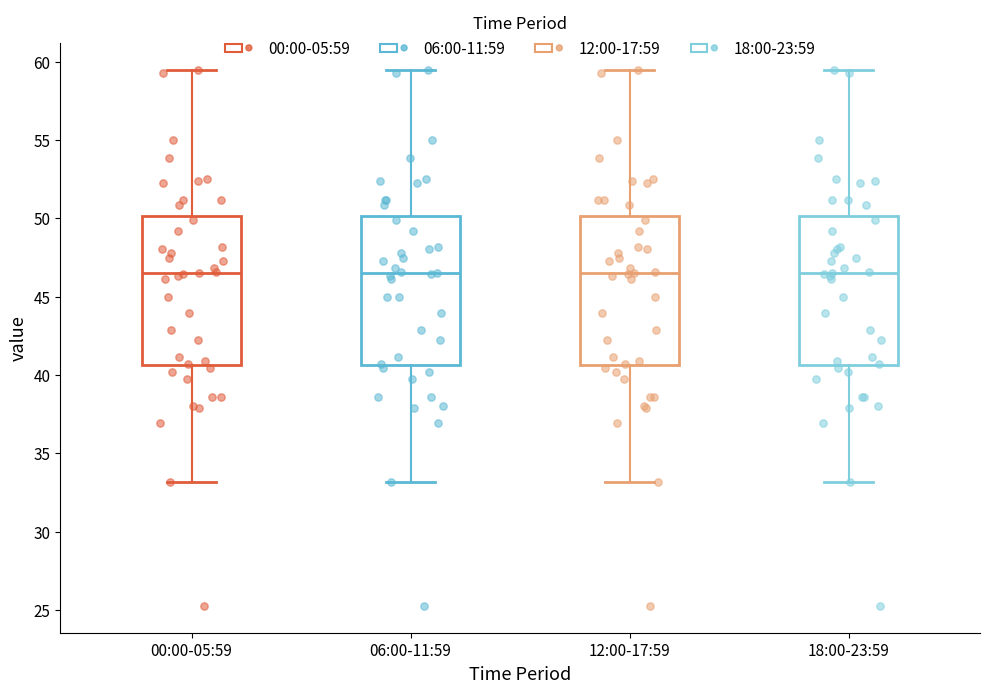

Where is the upper edge of the box for 06:00-11:59 on the y-axis? The values are not printed on the chart, so give them approximately, as read against the axis.

50.0